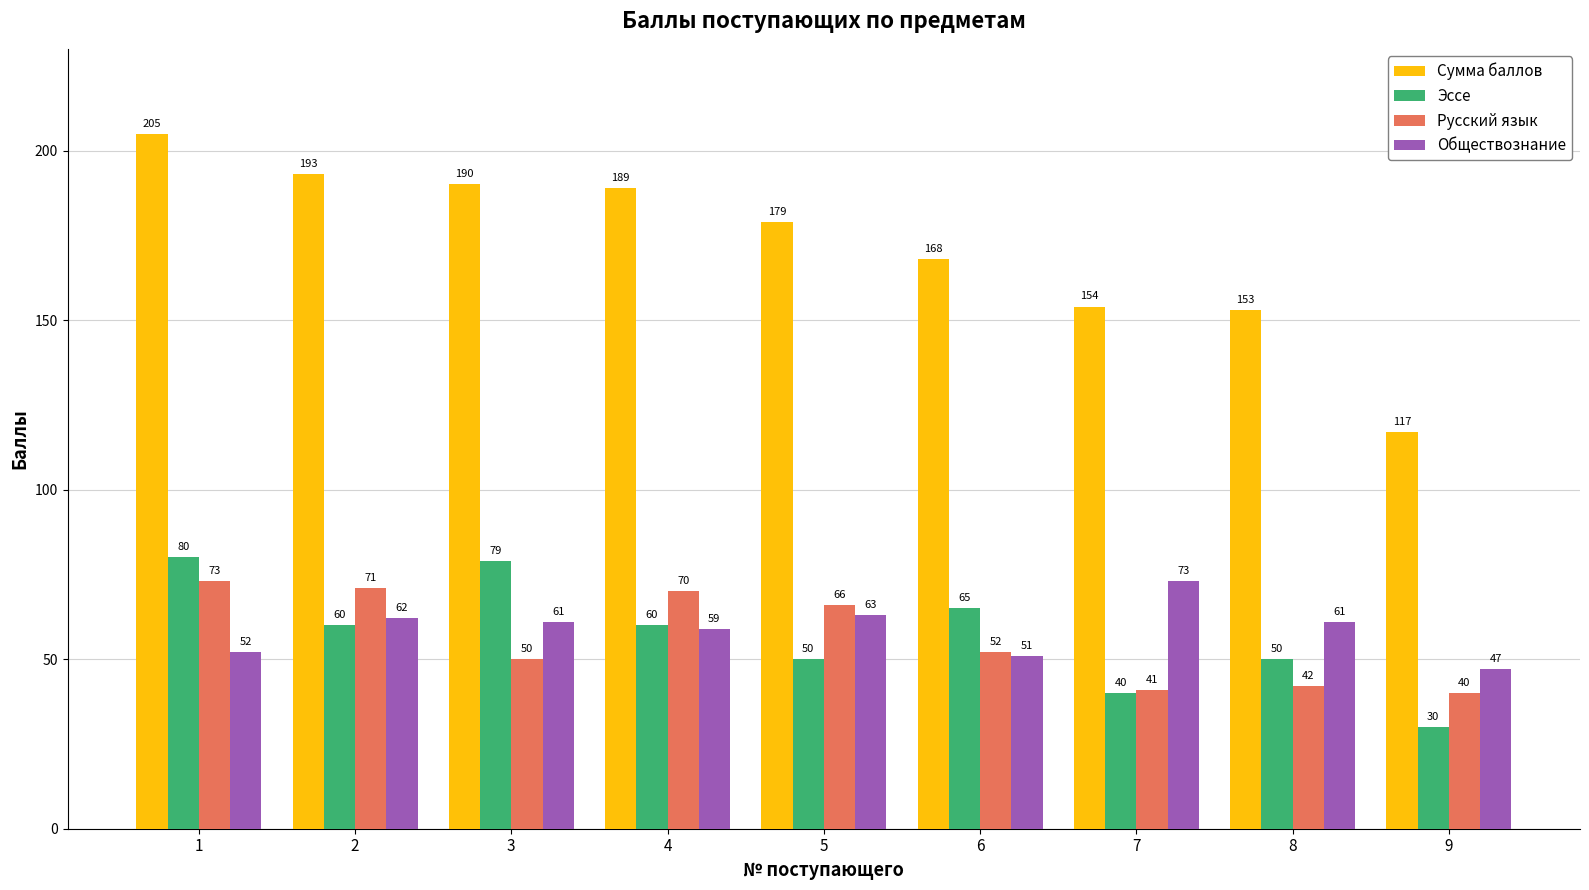

Is the value of Русский язык at 4 greater than the value of Эссе at 8?

Yes